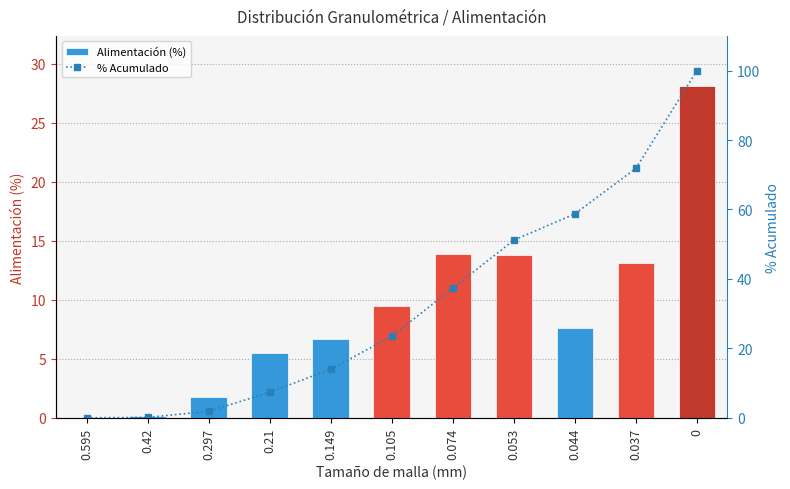

What is the average value of the Alimentación (%) series?

9.1